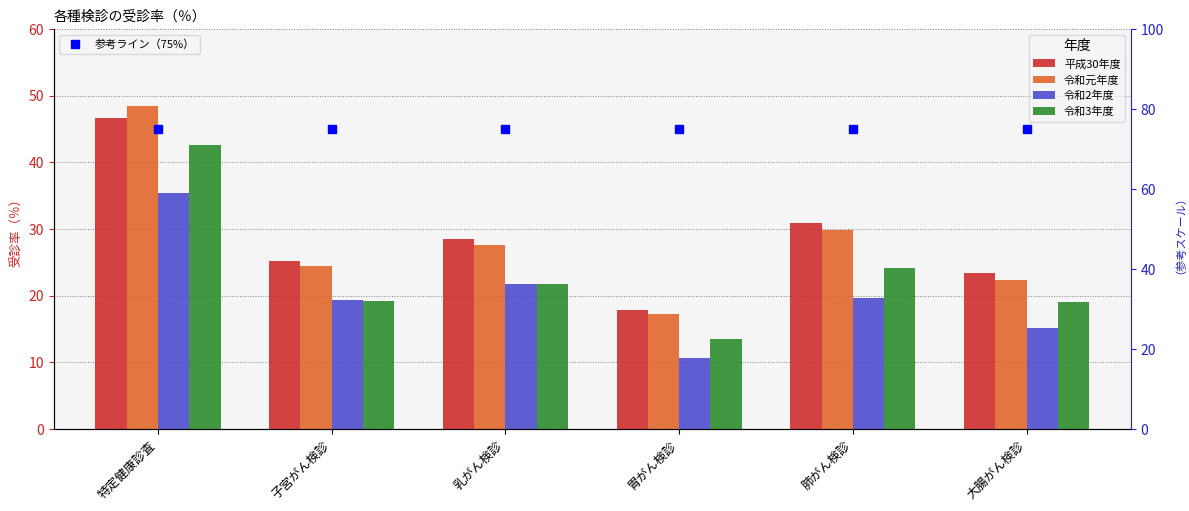

What is the label of the 4th bar from the left?

胃がん検診